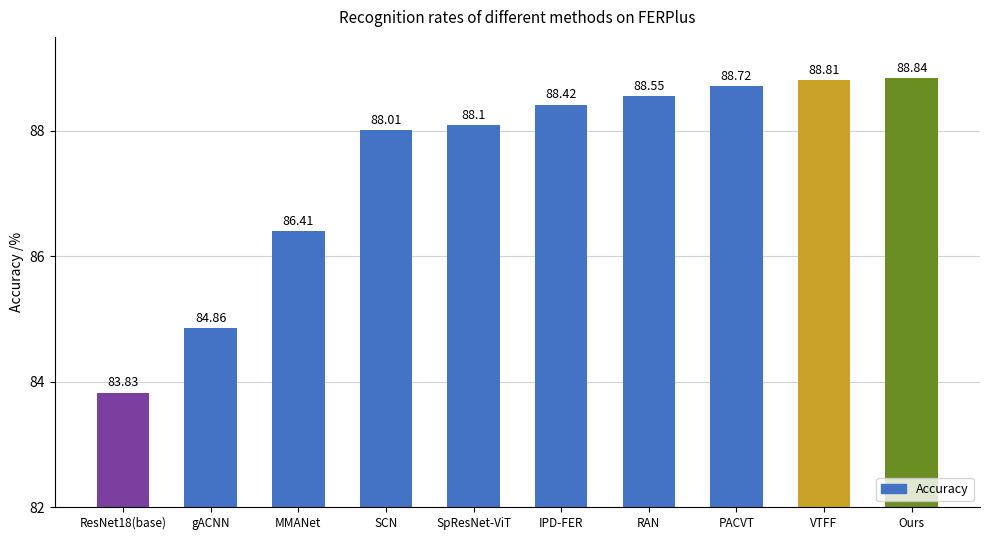

What position from the right is MMANet?

8